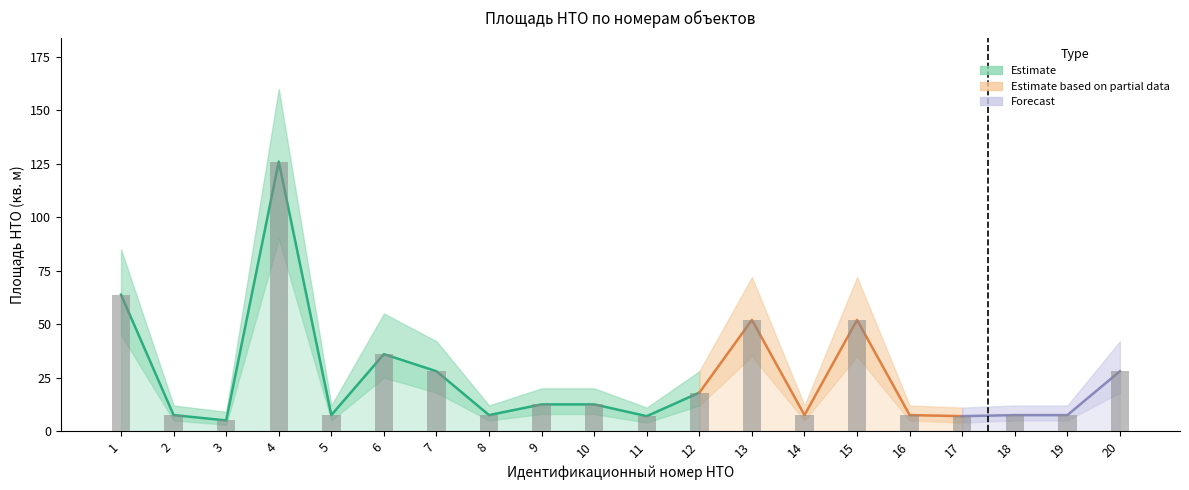

At which label is Нижняя граница closest to 46?

1